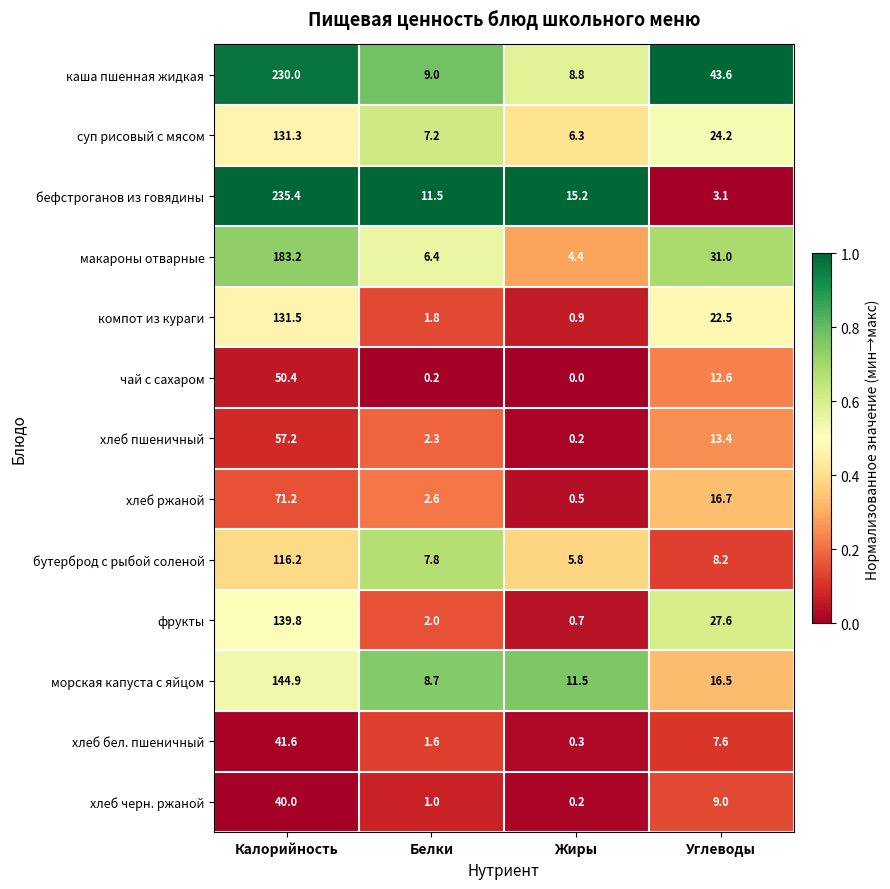

What is the approximate value of чай с сахаром at Калорийность?

50.4